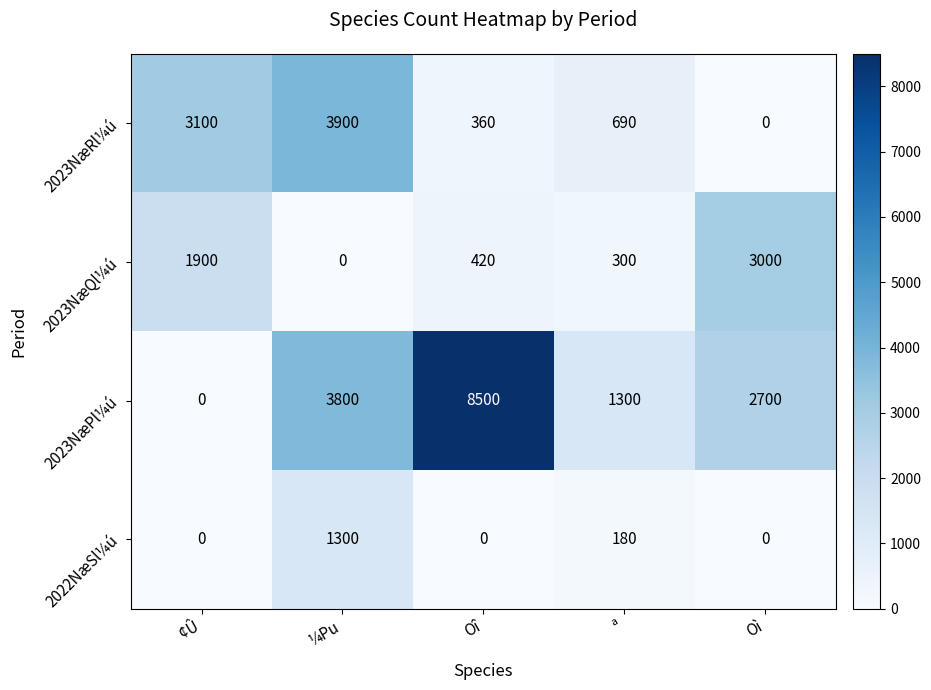

Reading right to left, extract all data points from this chart.

2023NæRl¼ú: 0	690	360	3900	3100
2023NæQl¼ú: 3000	300	420	0	1900
2023NæPl¼ú: 2700	1300	8500	3800	0
2022NæSl¼ú: 0	180	0	1300	0